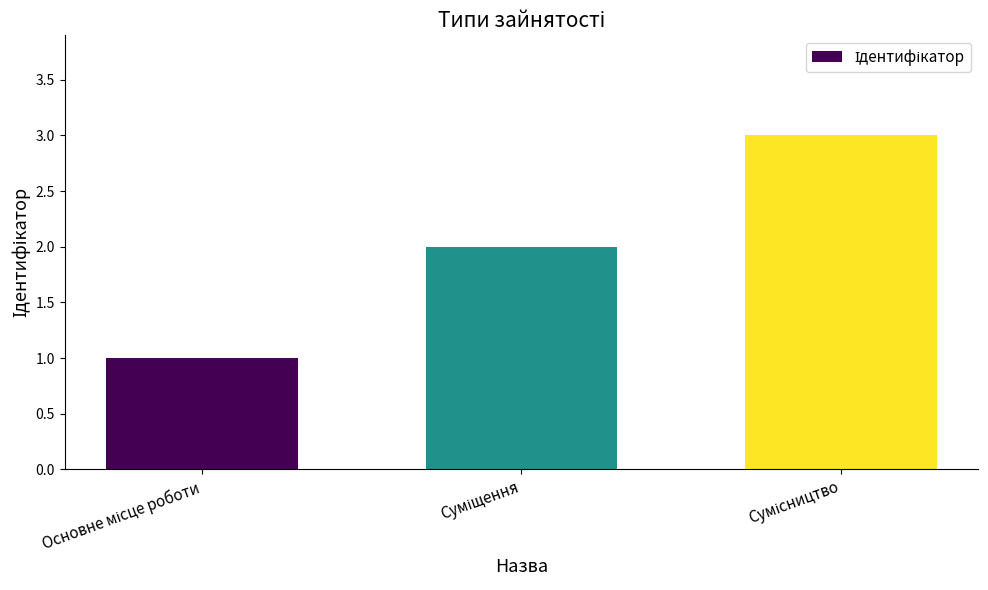

What is the average value?

2